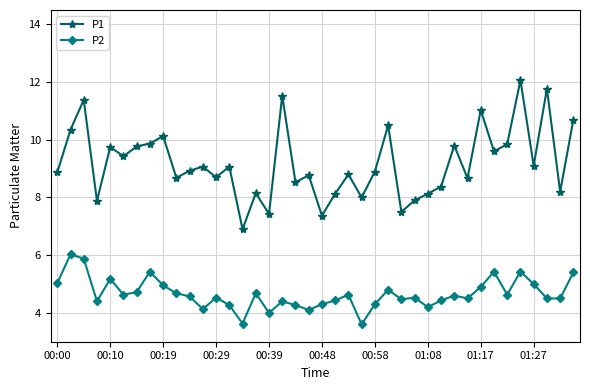

True or false: P1 and P2 cross at least once.

False